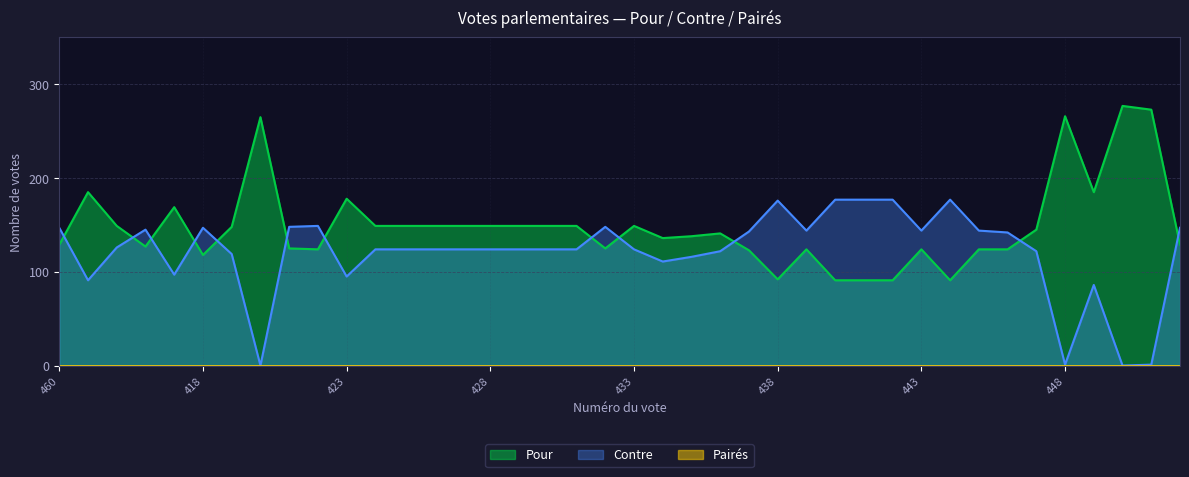

True or false: Pour and Contre cross at least once.

True